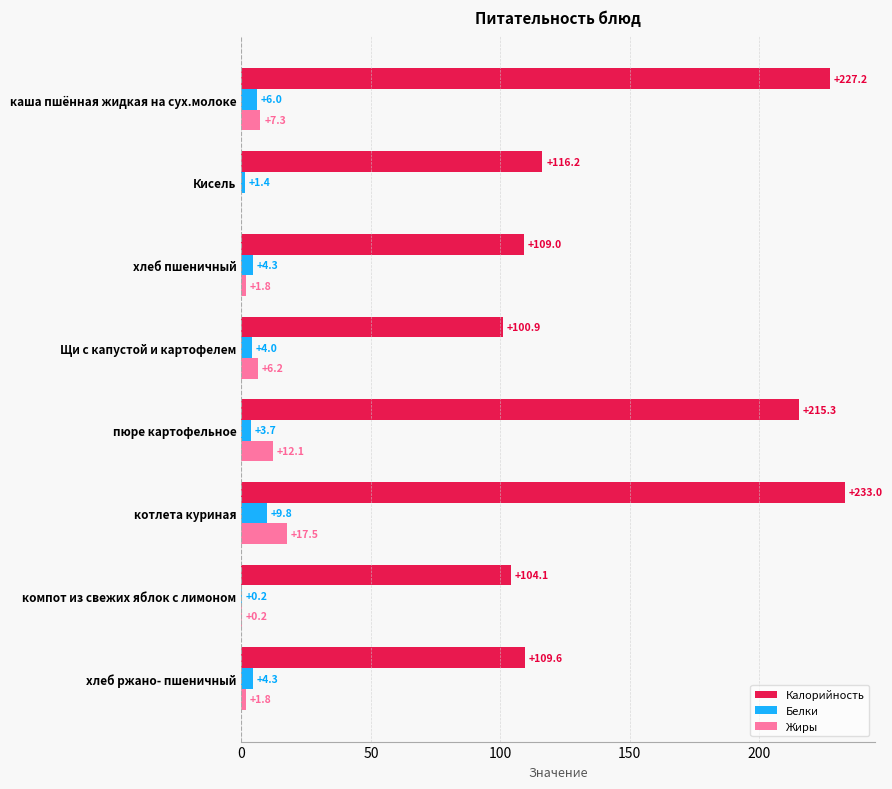

How many values in the Белки series exceed 4?

4